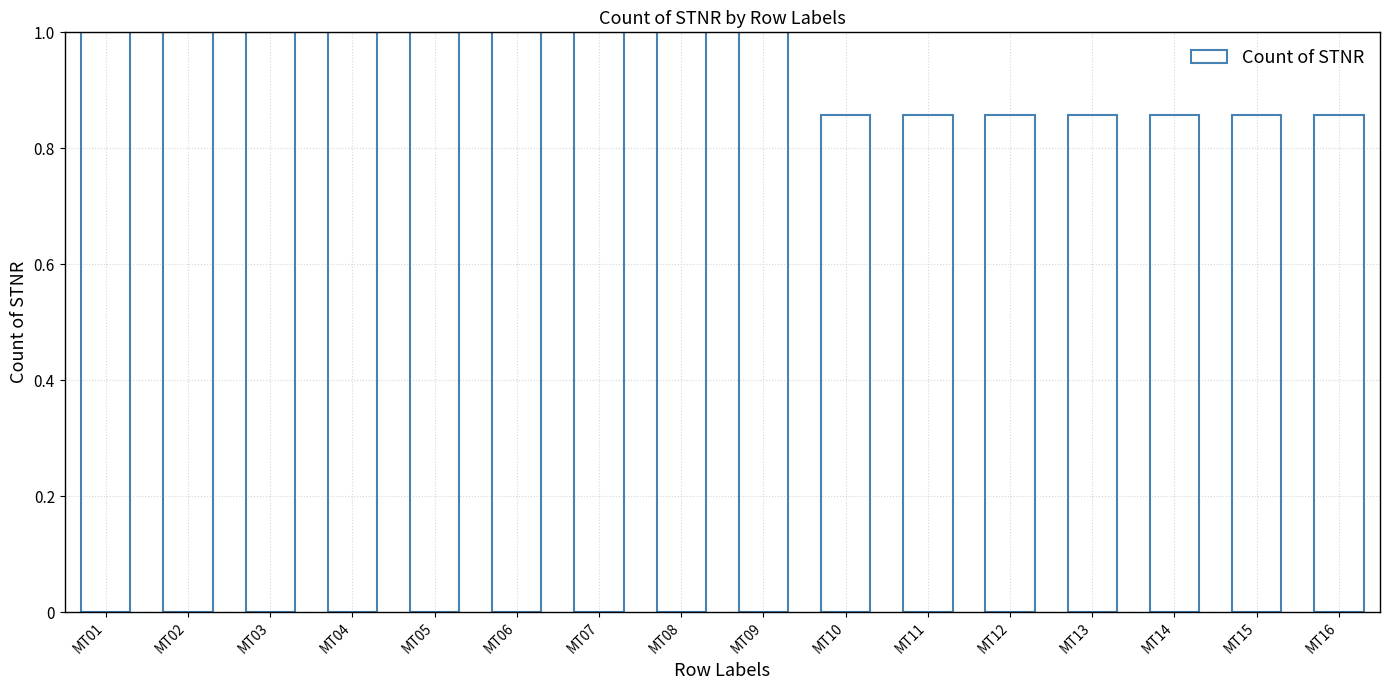

What is the maximum value shown in the chart?

1.0